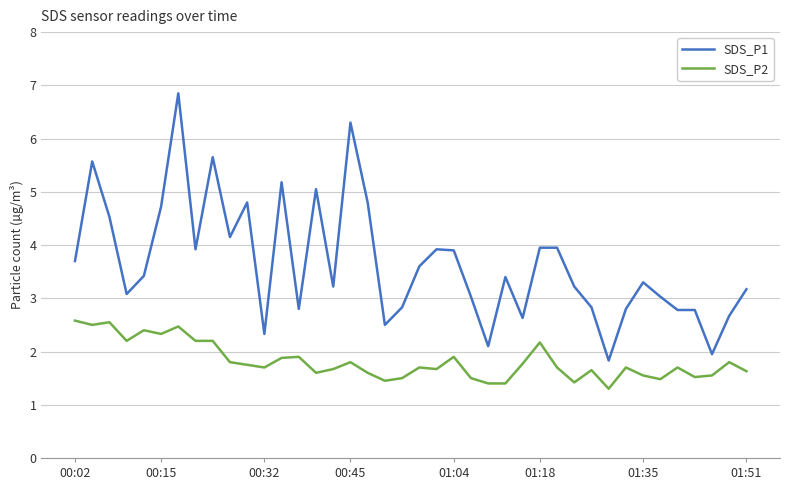

Which series has the largest range (max minus min)?

SDS_P1